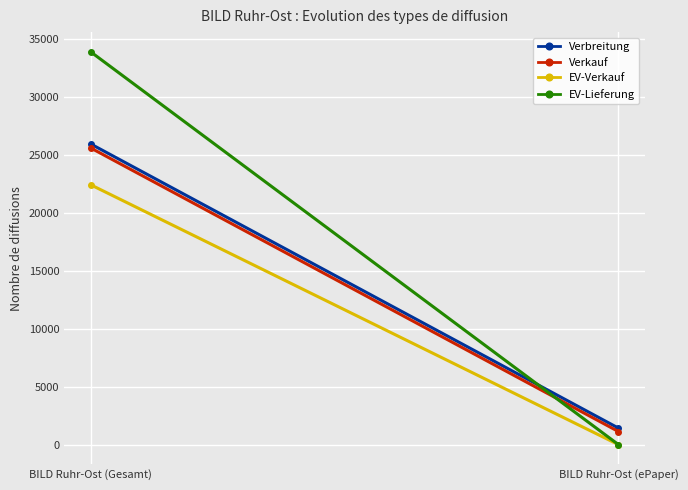

The EV-Verkauf series shows 6 at BILD Ruhr-Ost (ePaper). True or false?

False